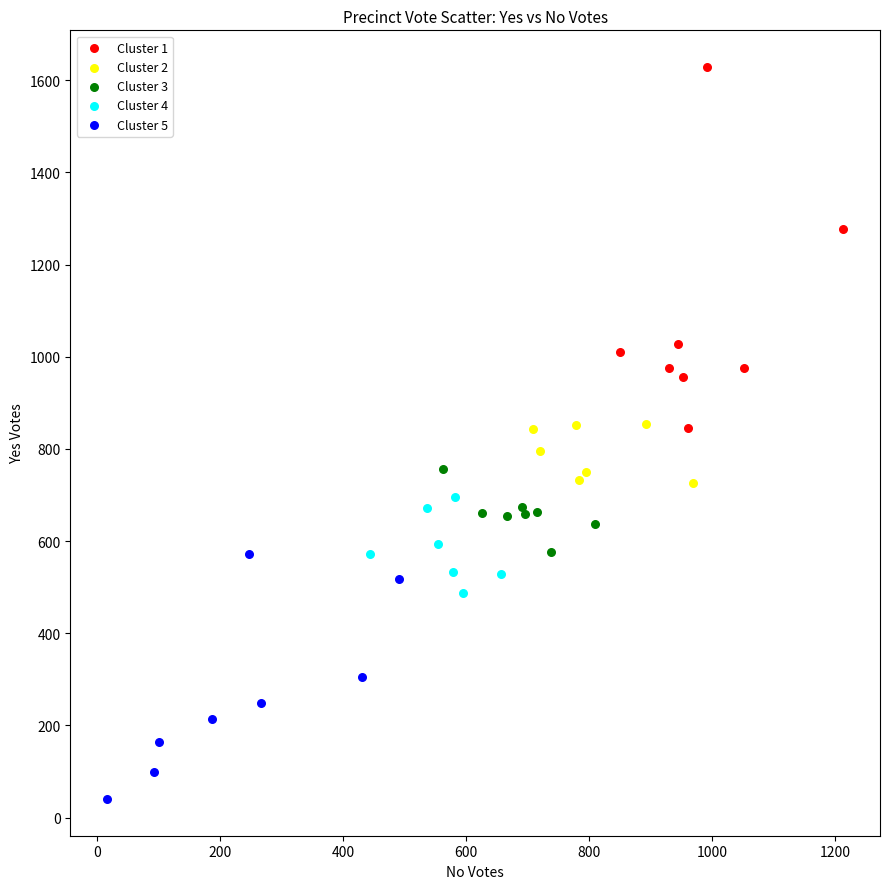

Which series contains the highest Y value?

Cluster 1